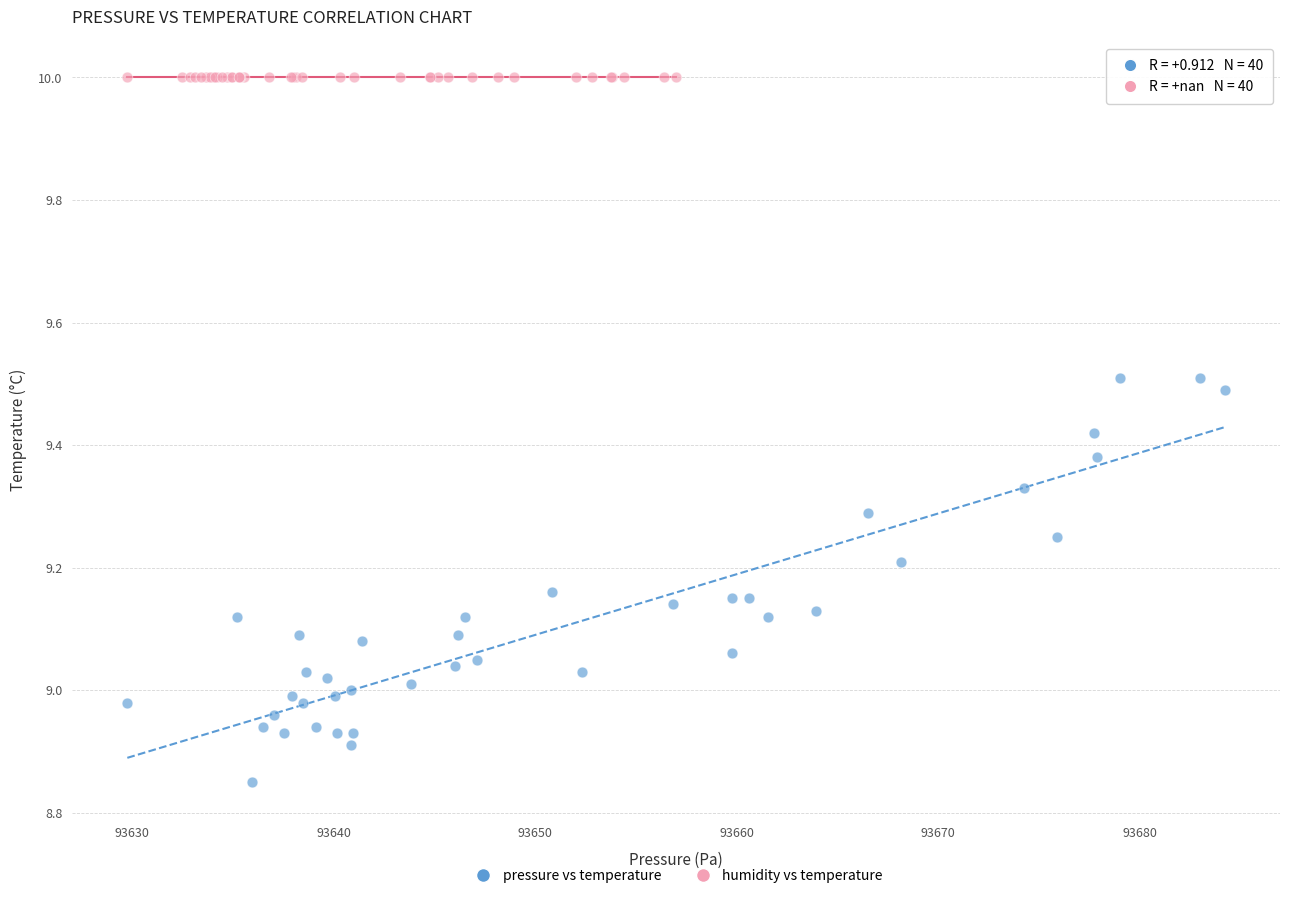

Which series contains the lowest Y value?

pressure vs temperature